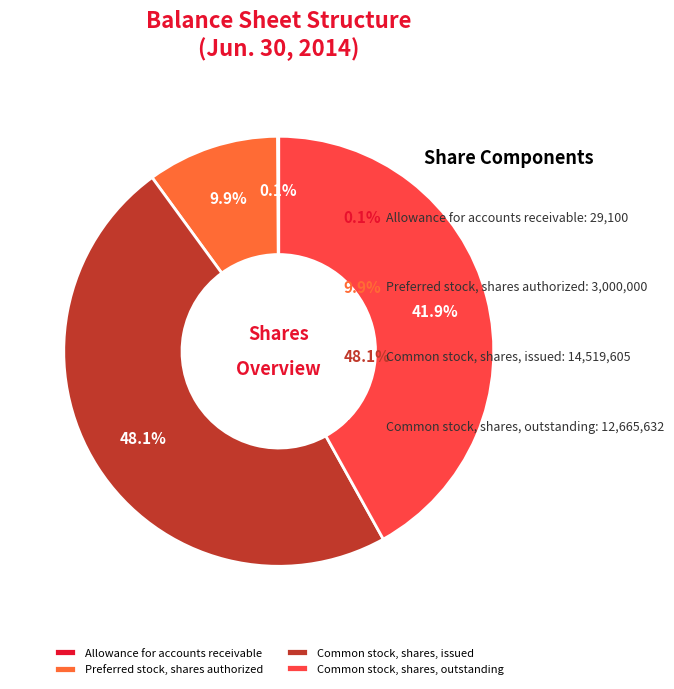

To the nearest percent, what portion does Common stock, shares, outstanding represent?

42%